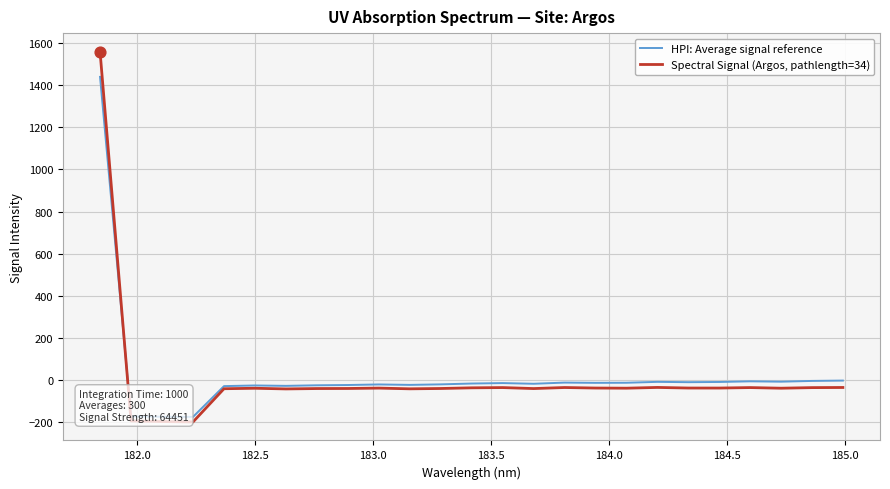

At how many categories does at least one series exceed 1338?

1